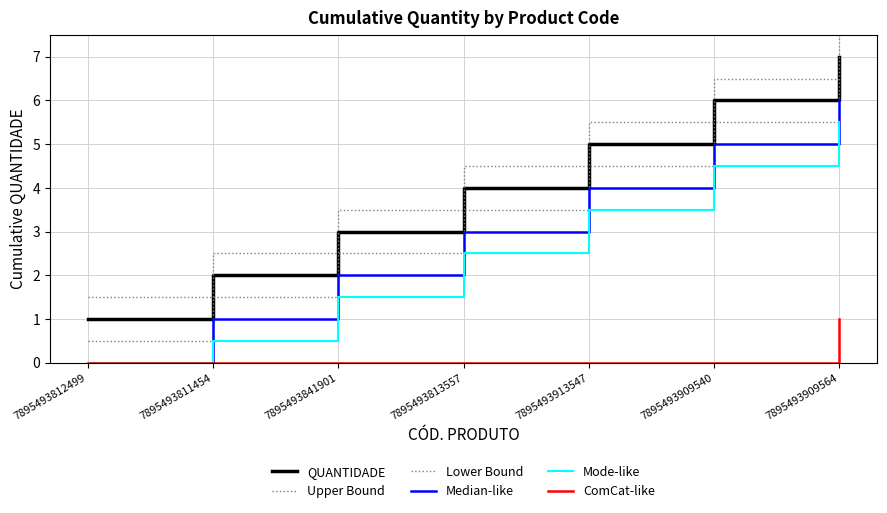

Is the value of Lower Bound at 7895493841901 greater than the value of Median-like at 7895493841901?

Yes